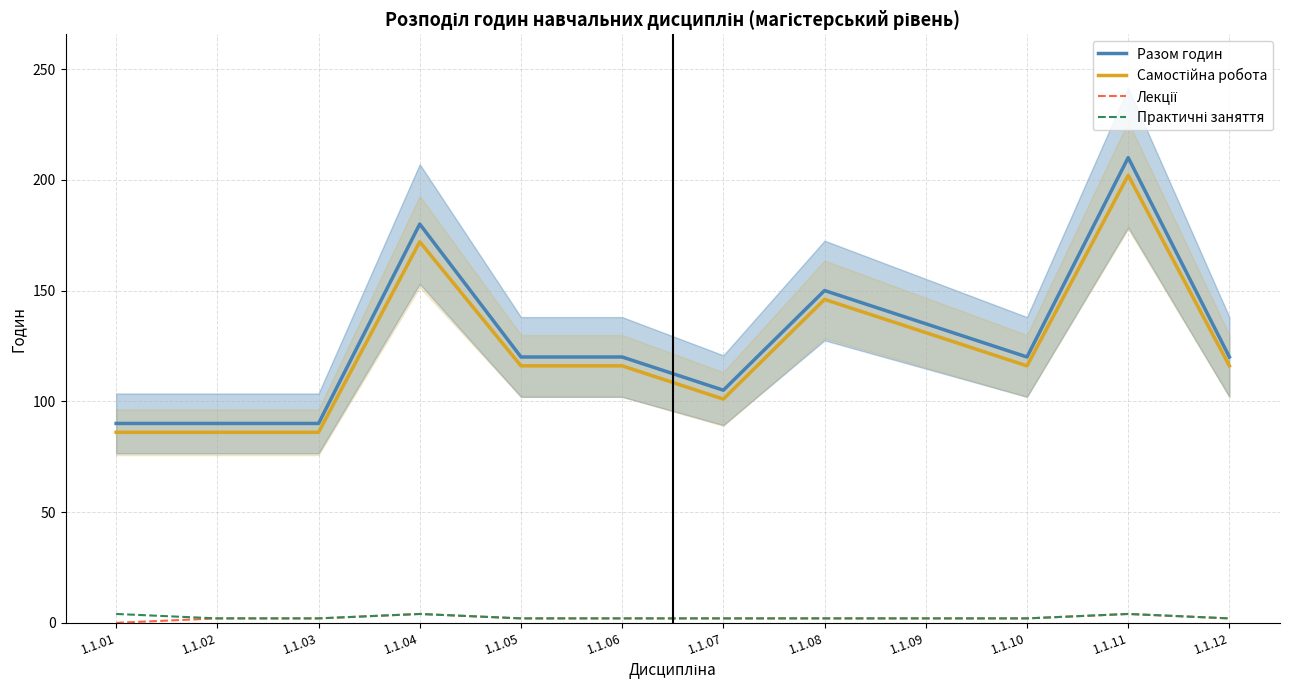

What is the sum of all Разом годин values?

1530